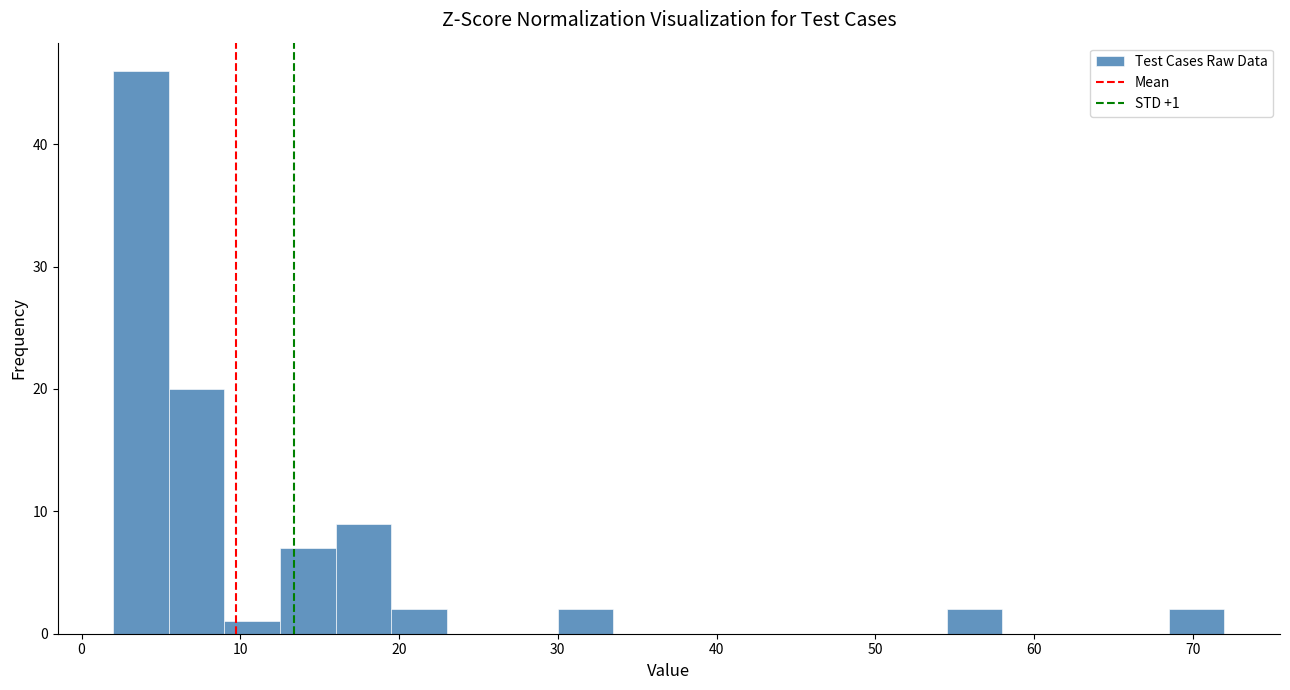

Read against the x-axis, roughly where is the centre of the tallest bar?

4